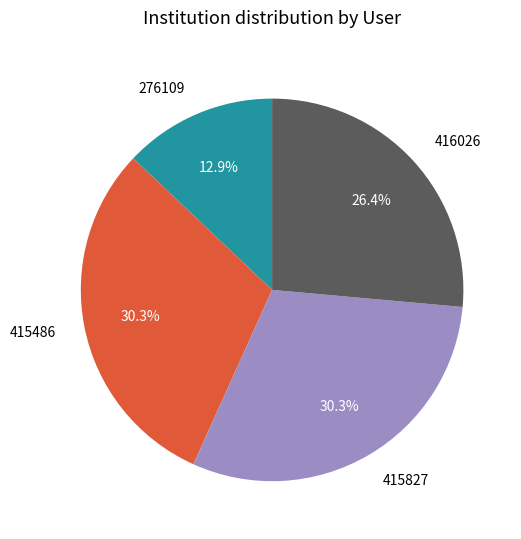

Which has a higher value, 416026 or 415827?

415827